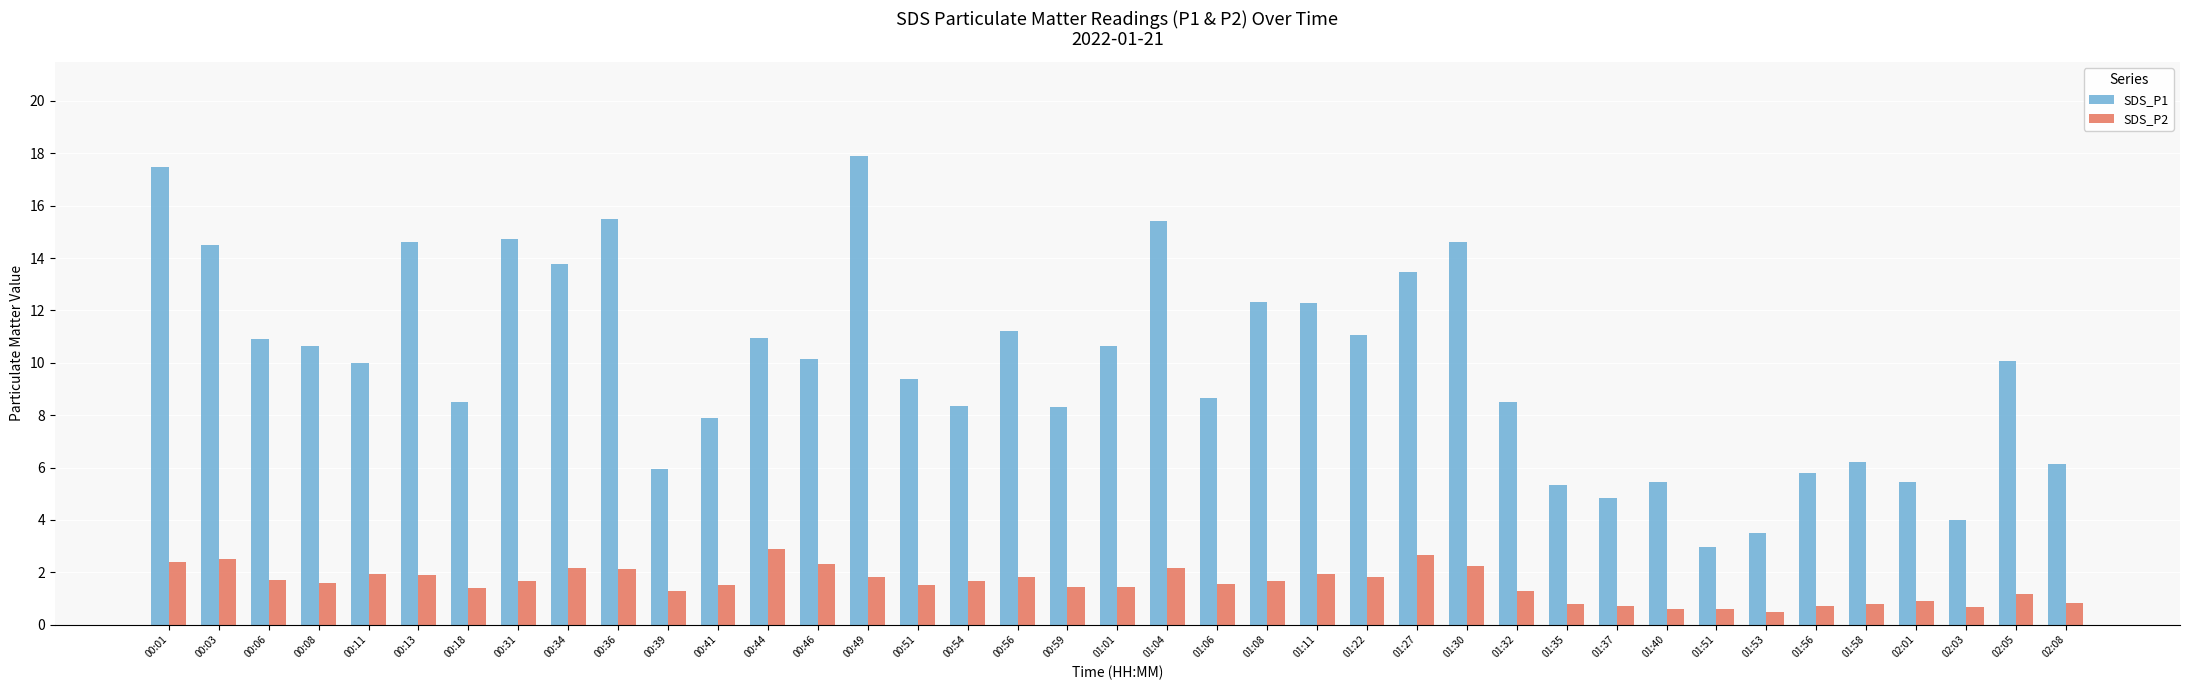

What is the value of the SDS_P1 bar at the 32nd from the left?

3.0